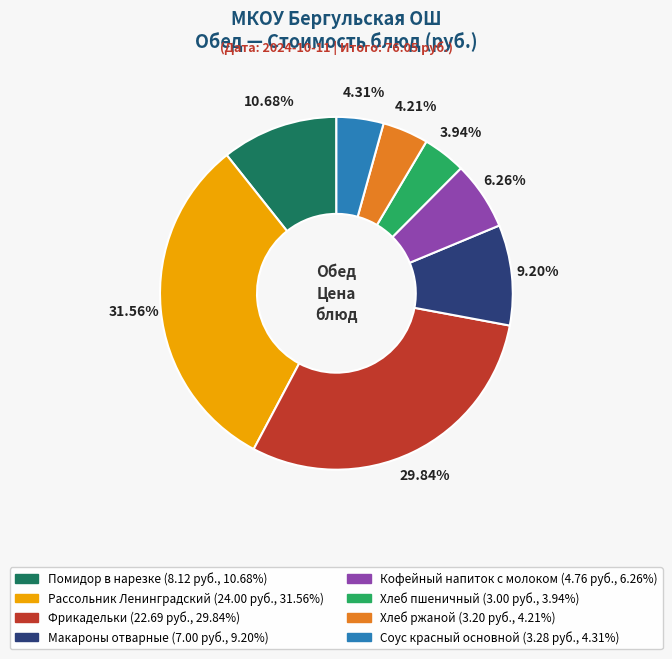

How many slices are in this pie chart?

8